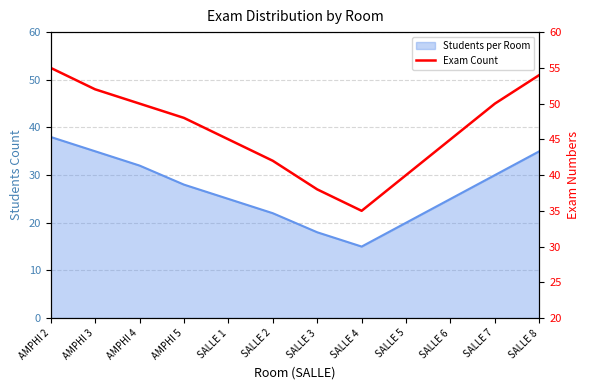

What is the greatest value displayed?

55